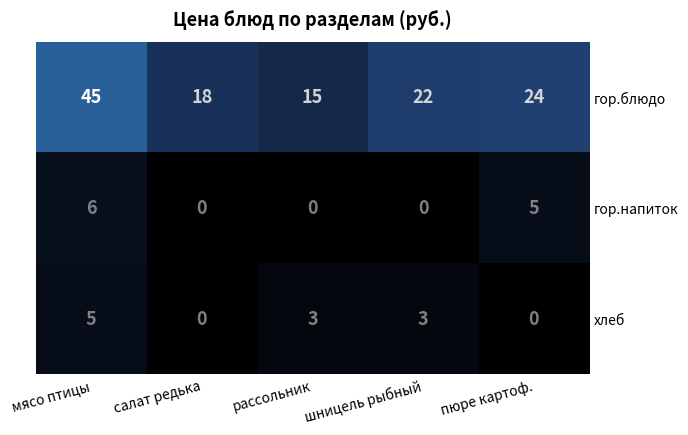

Reading left to right, list all the values displayed in this chart.

гор.блюдо: 45	18	15	22	24
гор.напиток: 6	0	0	0	5
хлеб: 5	0	3	3	0